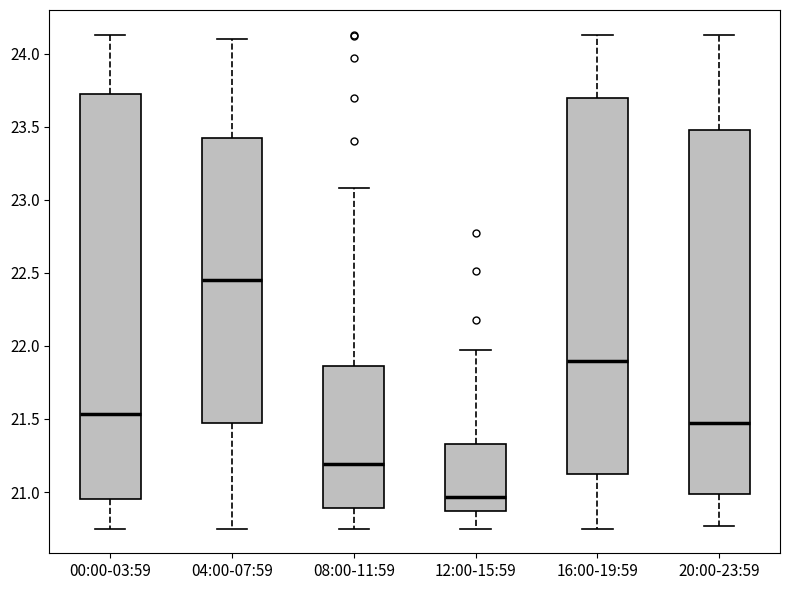

Which box's median line is the lowest?

12:00-15:59